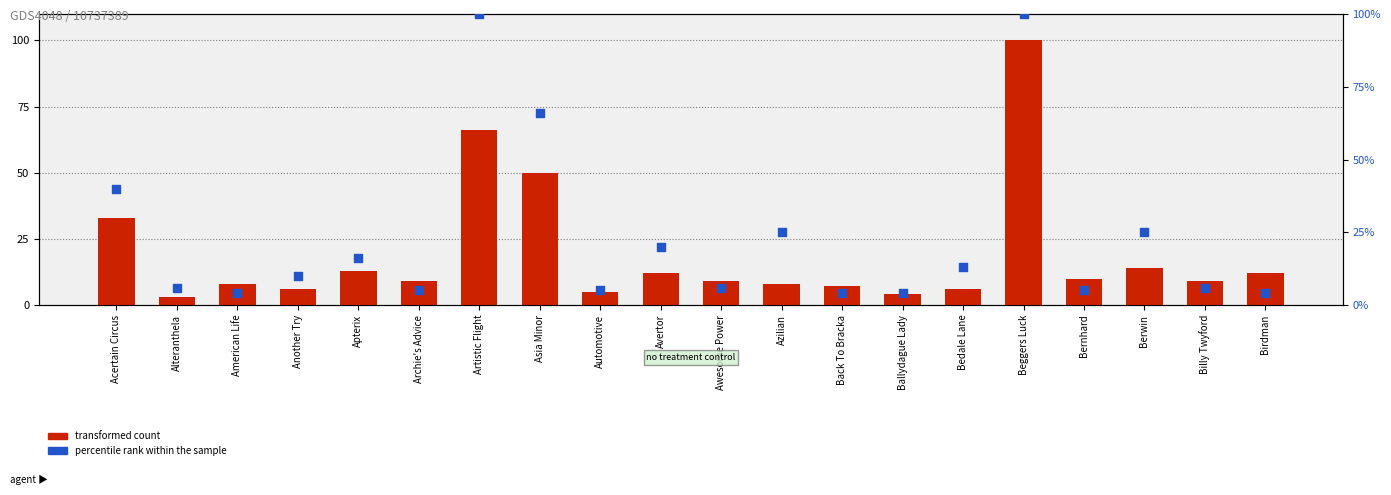

At how many categories does at least one series exceed 94?

2